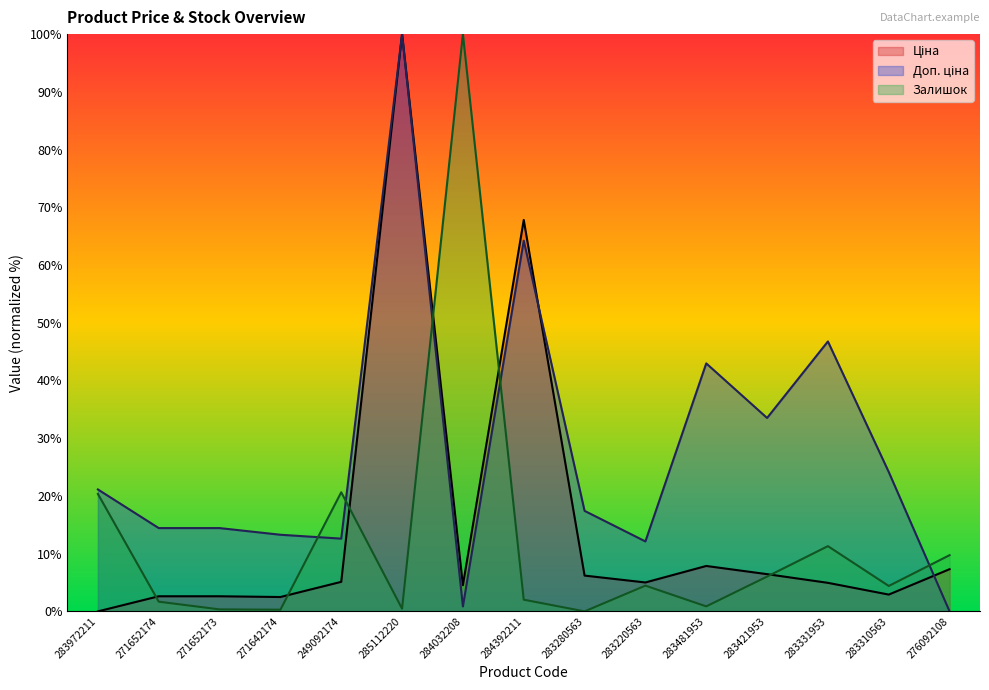

In Доп. ціна, how many points are lower than both neighbors (excluding endpoints)?

4